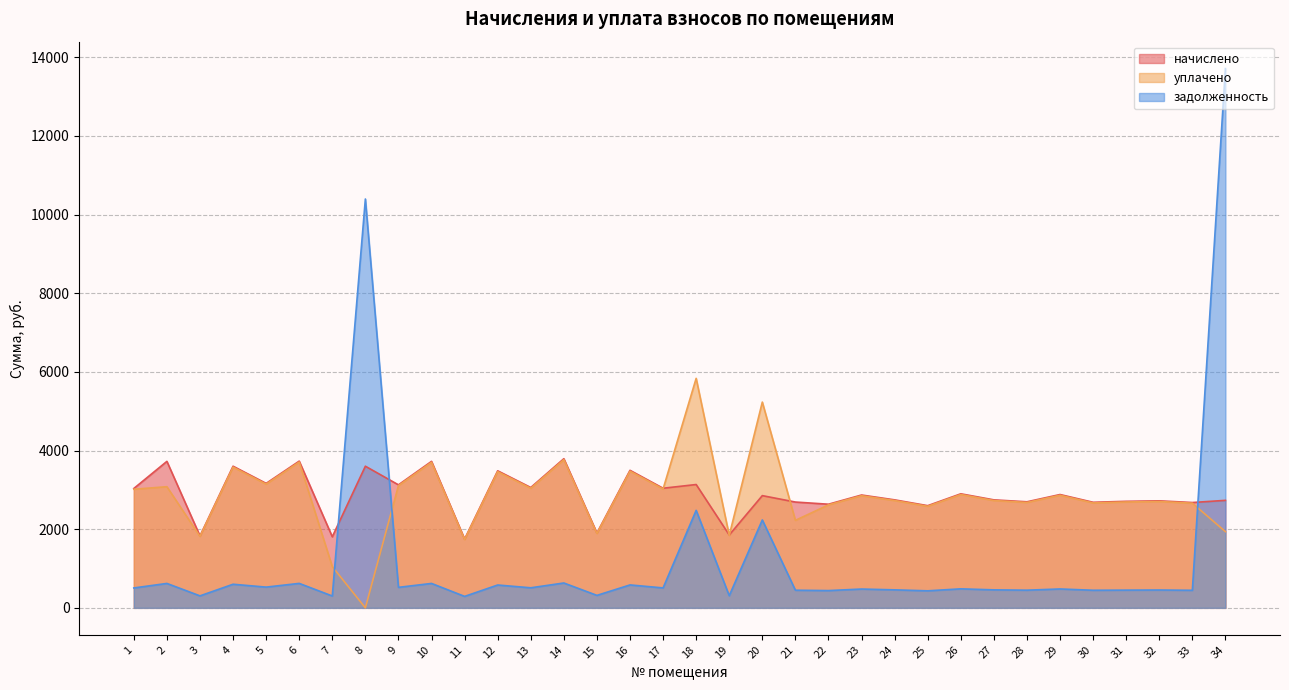

How many interior local peaks does the задолженность series have?

14